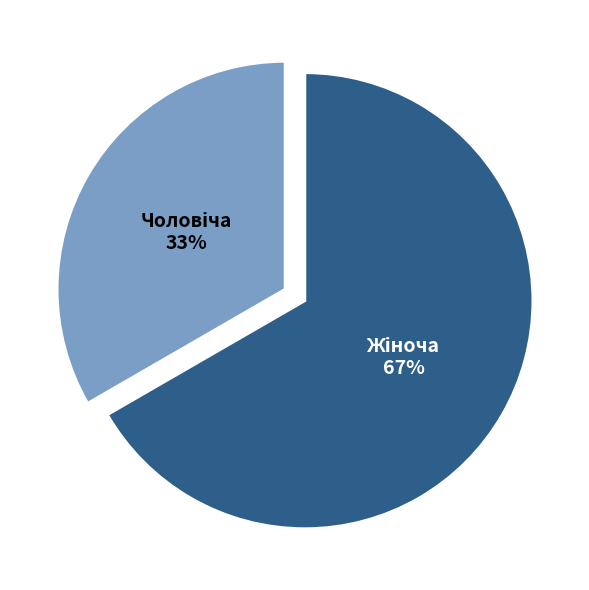

Count the number of slices in the pie.

2